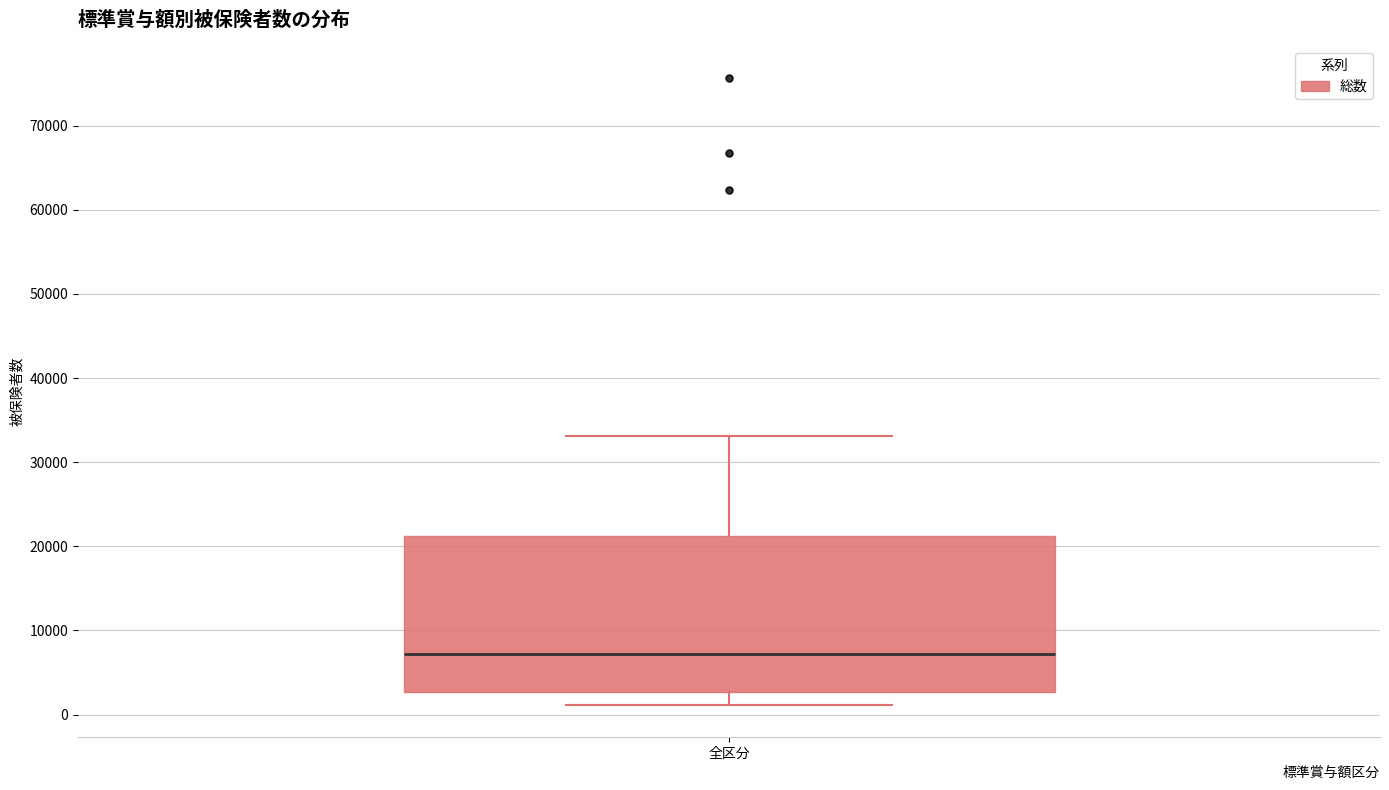

Read this box plot against the y-axis: the position of the median line, the range covered by the box, and the ends of both whiskers. The values are not printed on the chart, so give them approximately, as read against the axis.

median 7000, box 3000 to 21000, whiskers 1000 to 33000